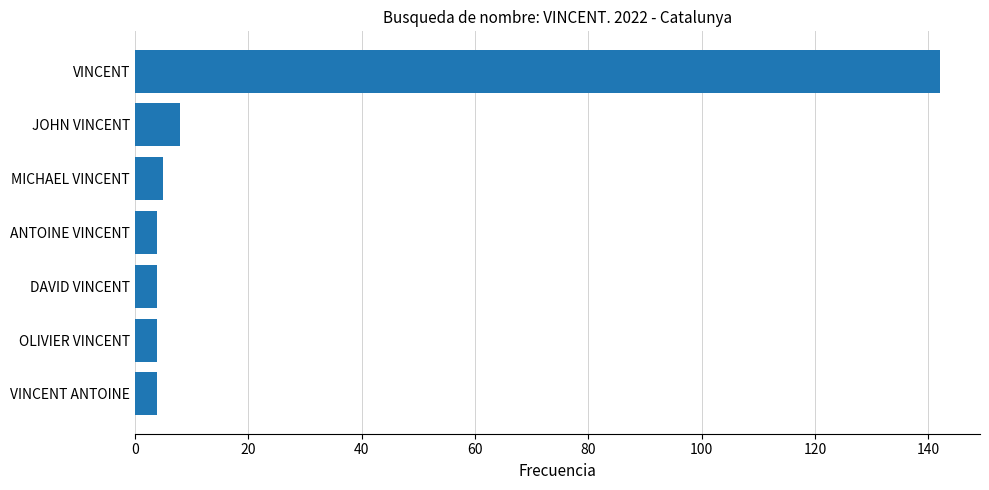

What is the change in value from VINCENT to ANTOINE VINCENT?

-138